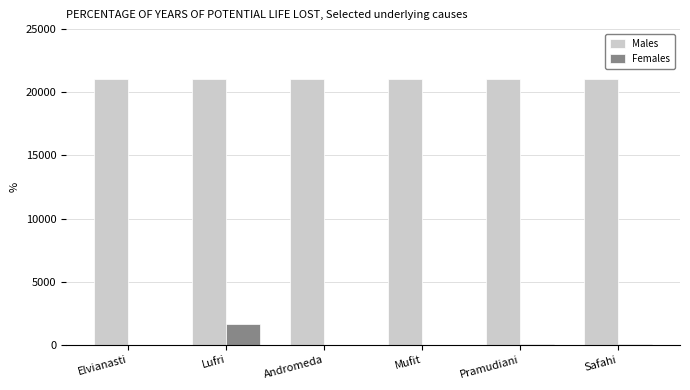

Where is Females nearest to the value 825?

Safahi